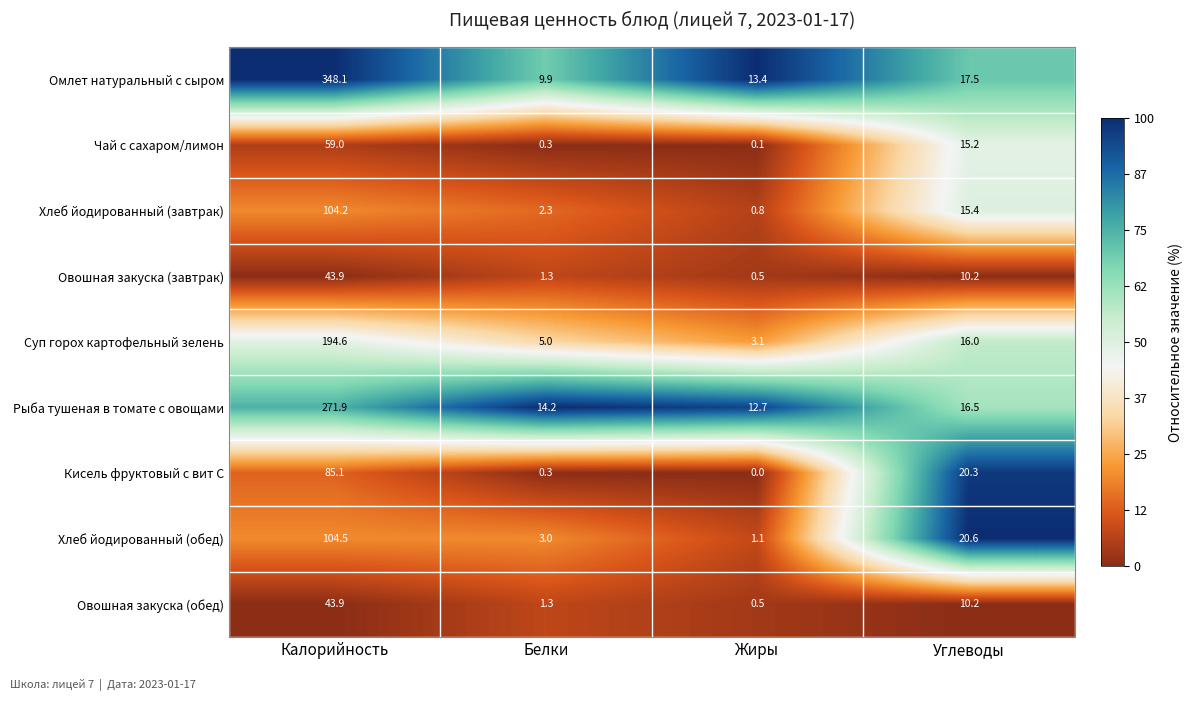

The Суп горох картофельный зелень series shows 5.0 at Белки. True or false?

True